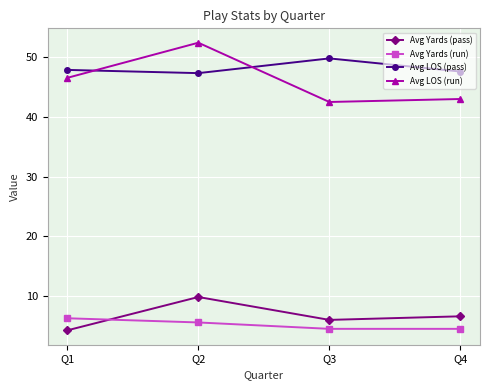

What is the lowest value of the Avg LOS (pass) series?

47.3